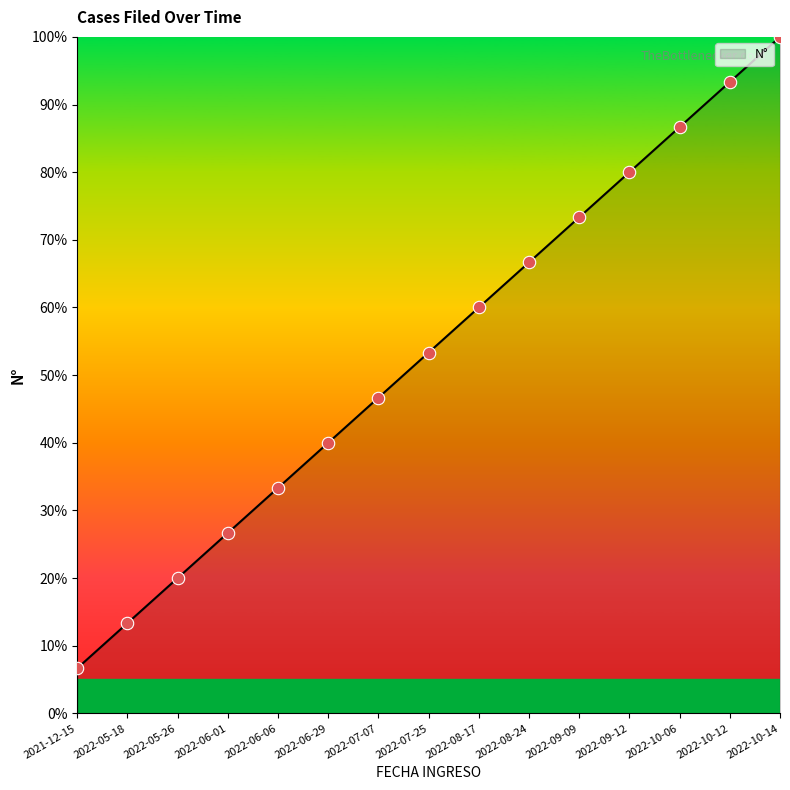

Approximately how many times larger is the value at 2022-10-06 compared to 2022-08-24?

1.3